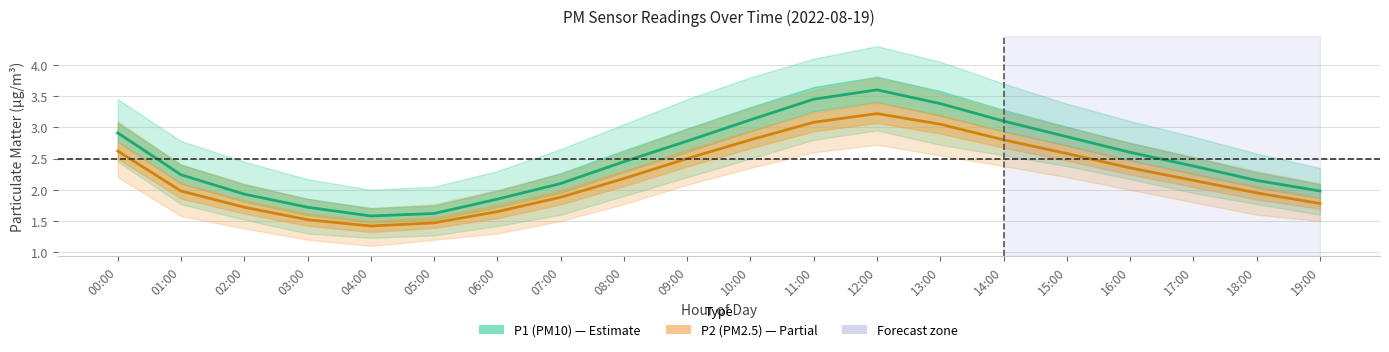

At which label is P2 (PM2.5) closest to 2?

01:00